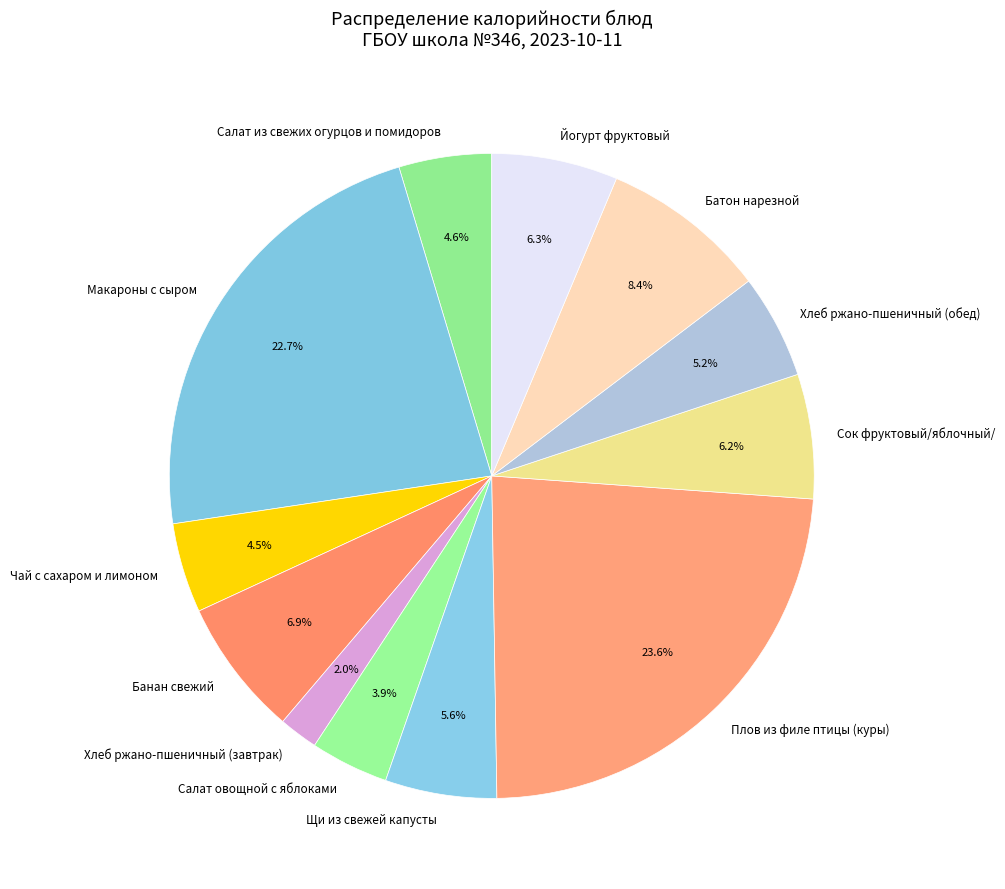

How many segments does this pie chart have?

12